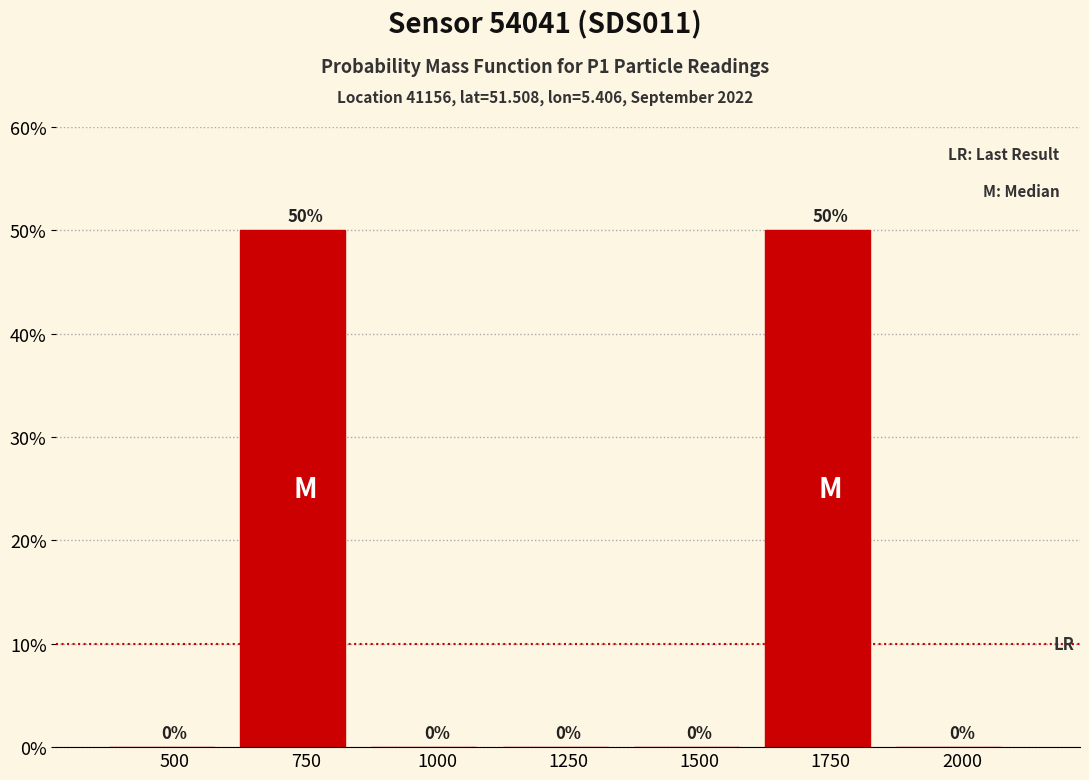

Reading left to right, extract all data points from this chart.

500=0	750=50	1000=0	1250=0	1500=0	1750=50	2000=0